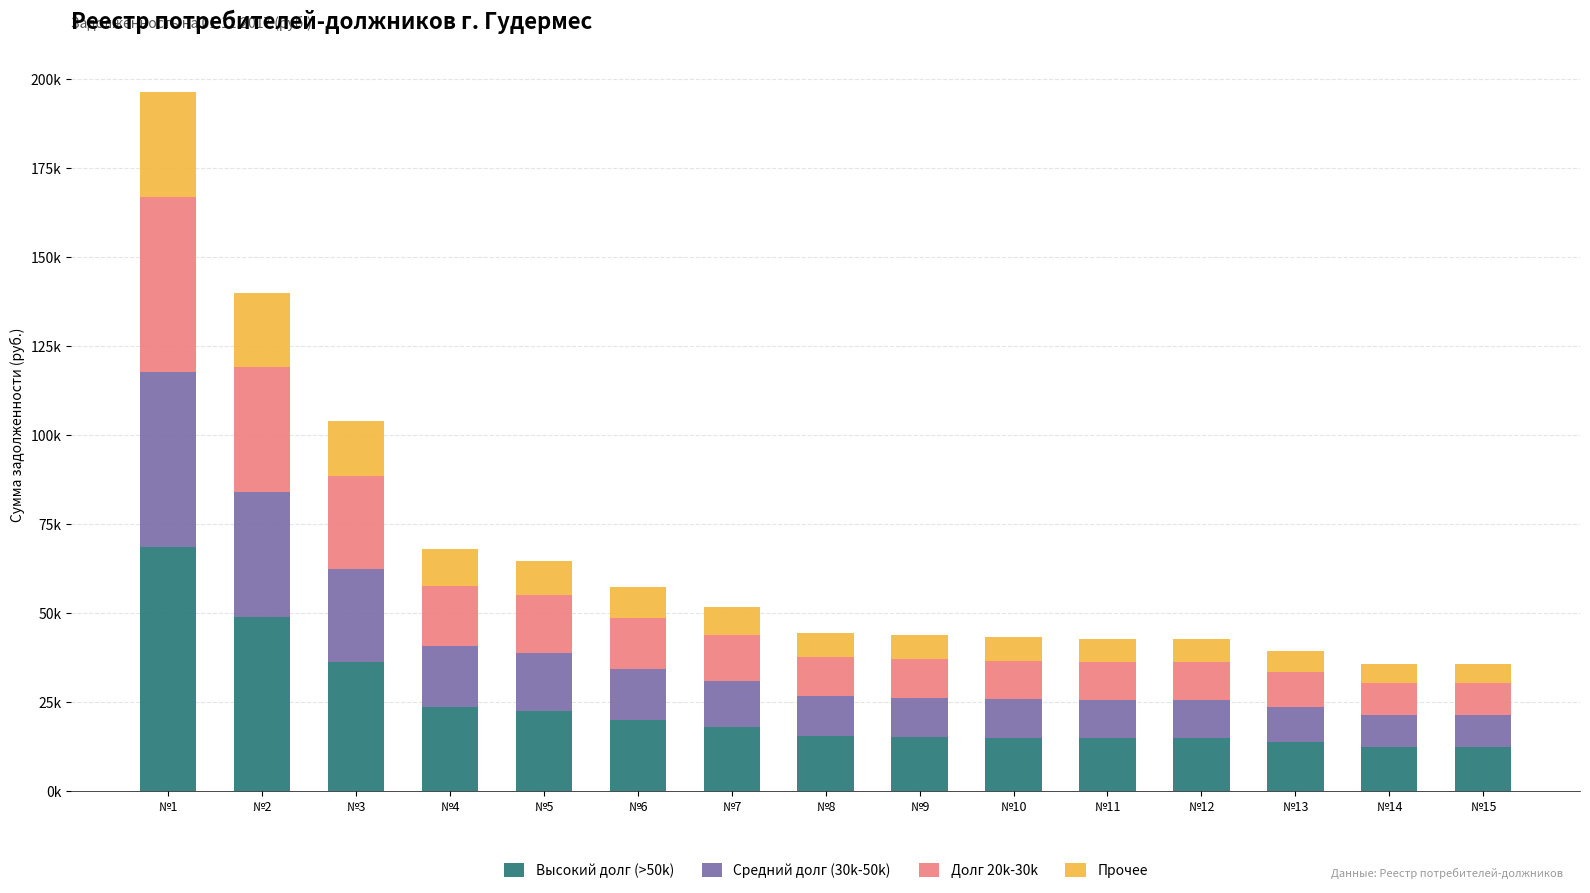

Which series changed the most between №6 and №15?

Высокий долг (>50k)